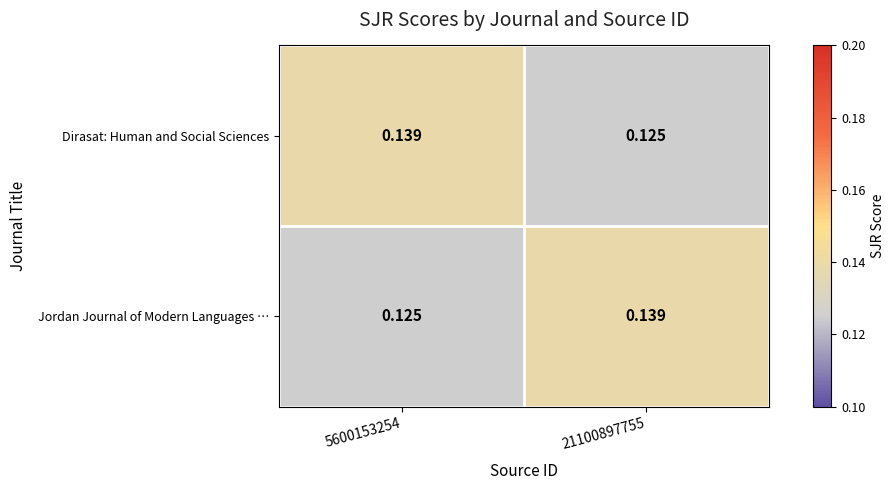

Is the value of Dirasat: Human and Social Sciences at 21100897755 greater than the value of Jordan Journal of Modern Languages … at 21100897755?

No